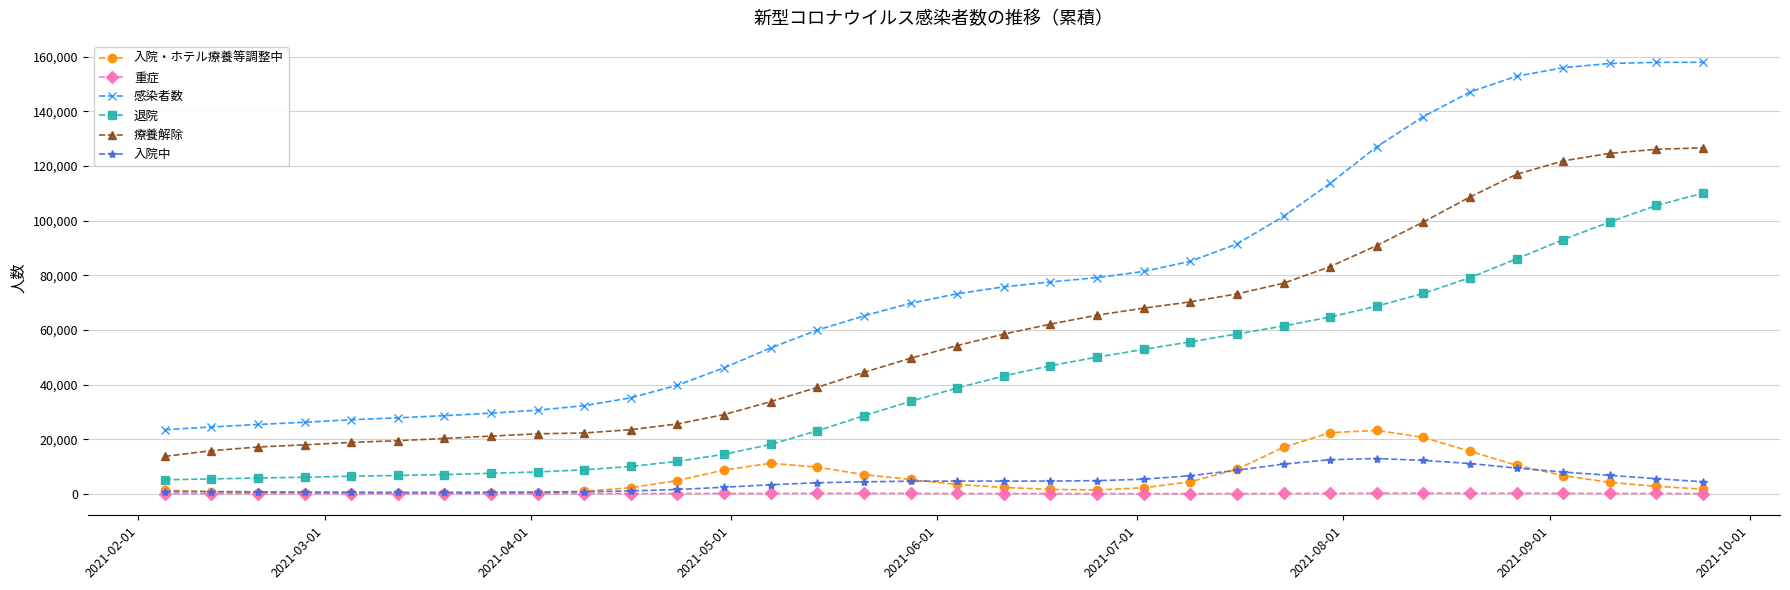

What is the maximum value for 入院中?

12912